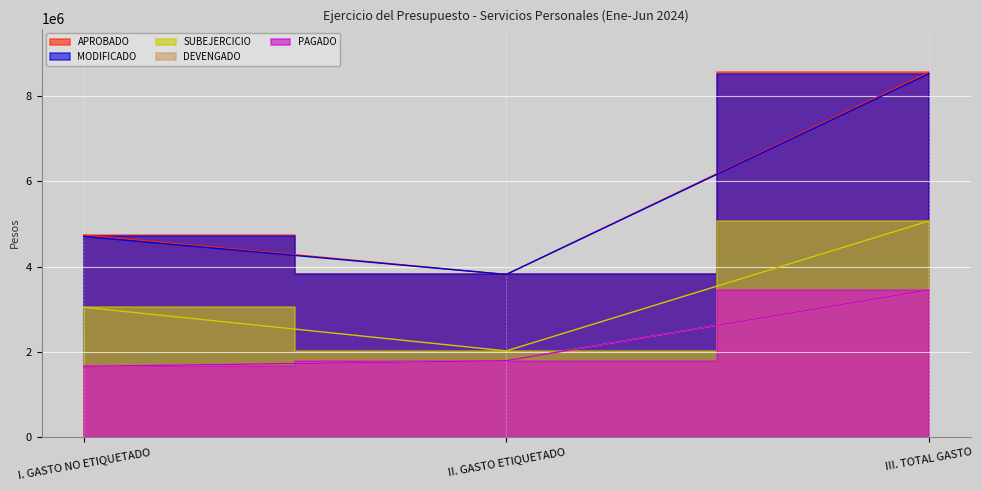

What is the label of the 1st point from the right?

III. TOTAL GASTO